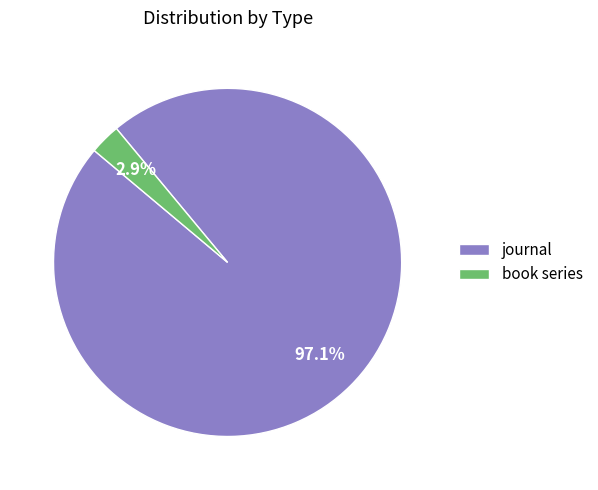

Which slice is the largest?

journal